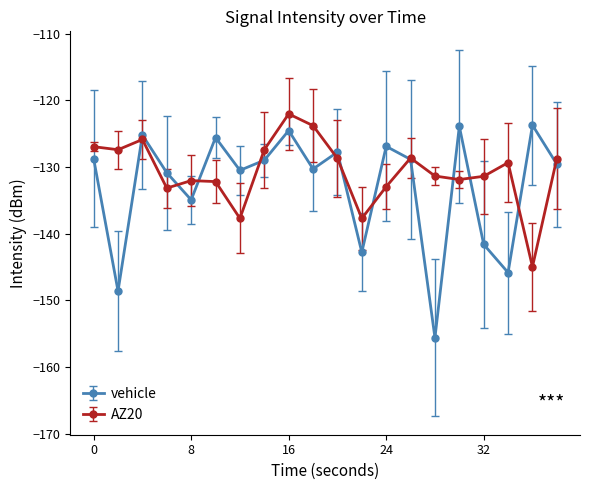

What is the average value of the vehicle series?

-132.7